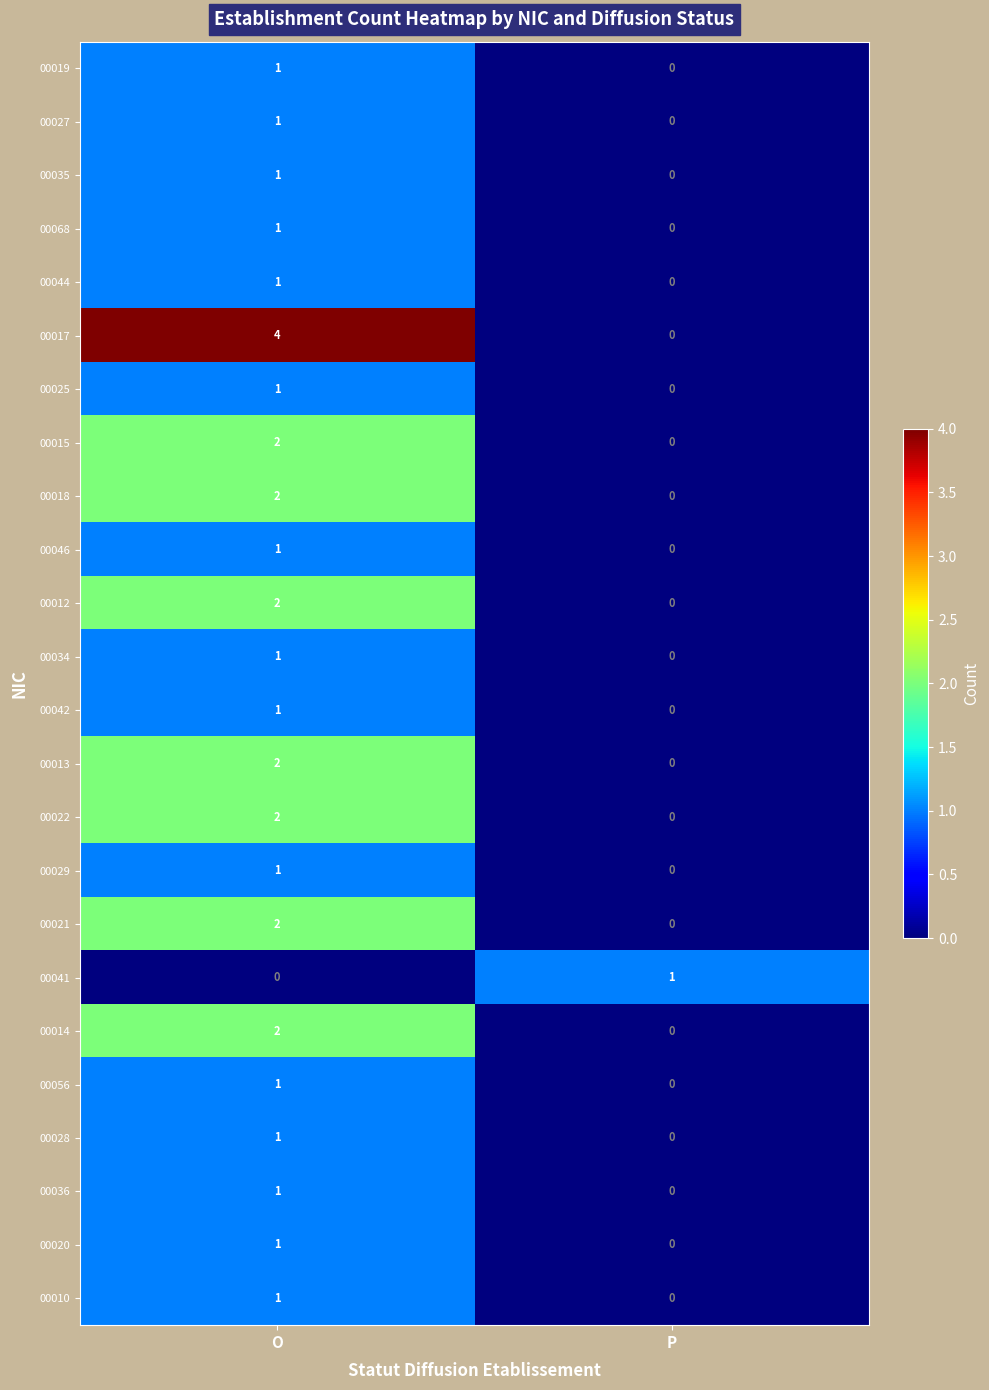

Which series changed the most between O and P?

00017